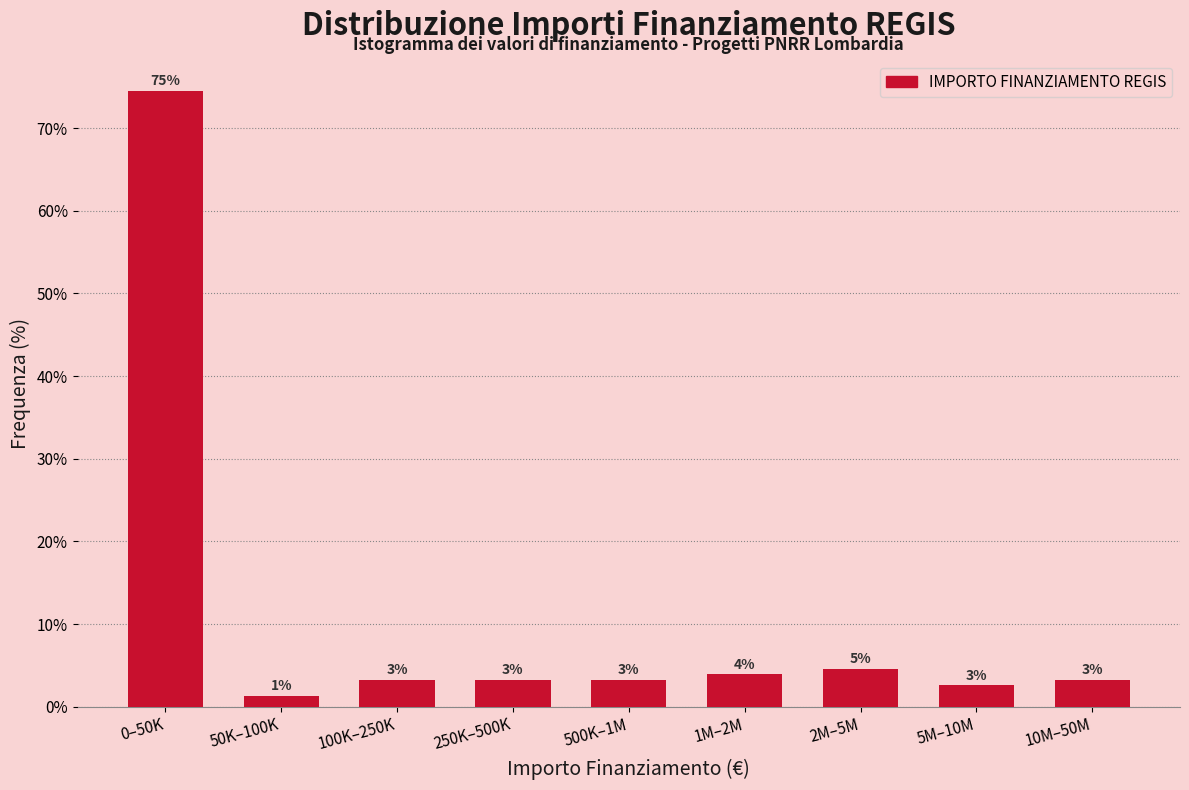

How many bars are there in total?

9